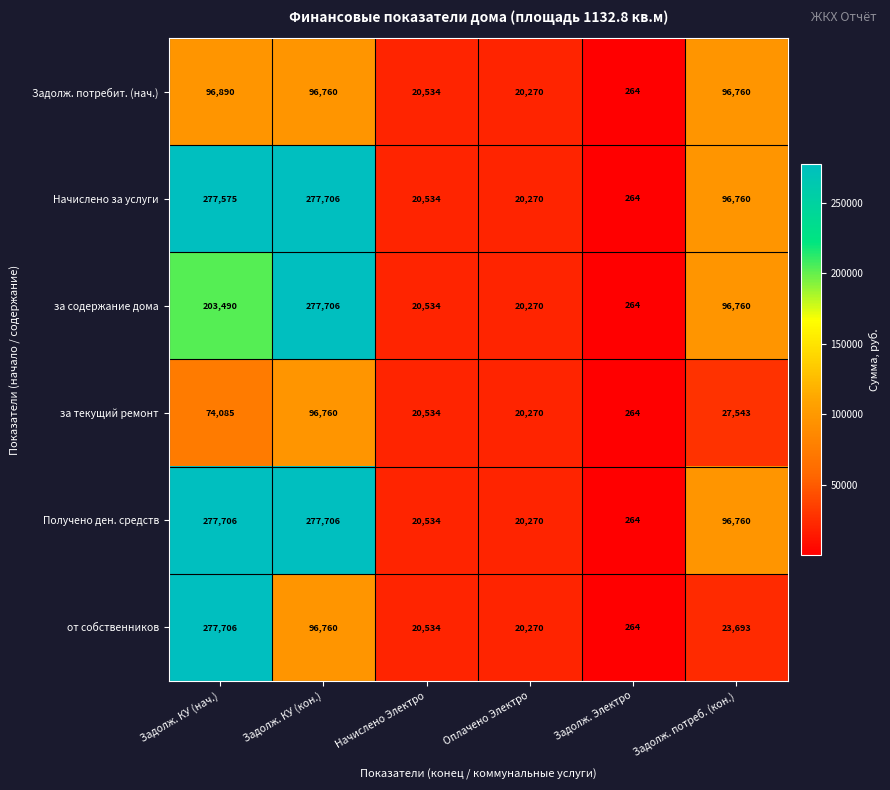

What value does the за содержание дома series have at Оплачено Электро, to the nearest 100?

20300